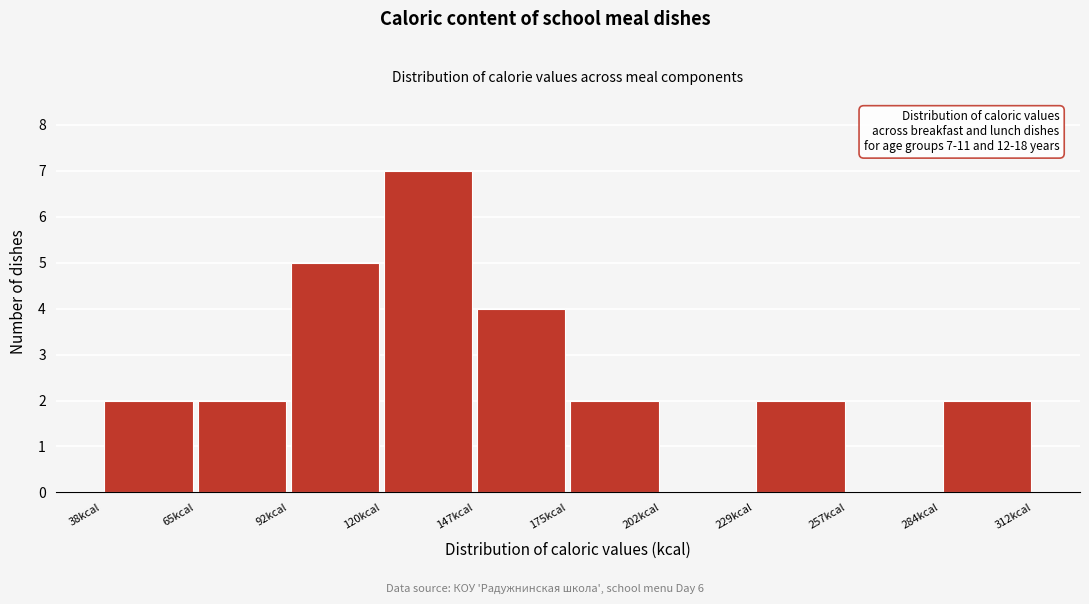

Which range on the x-axis has the tallest bar?

120 to 150